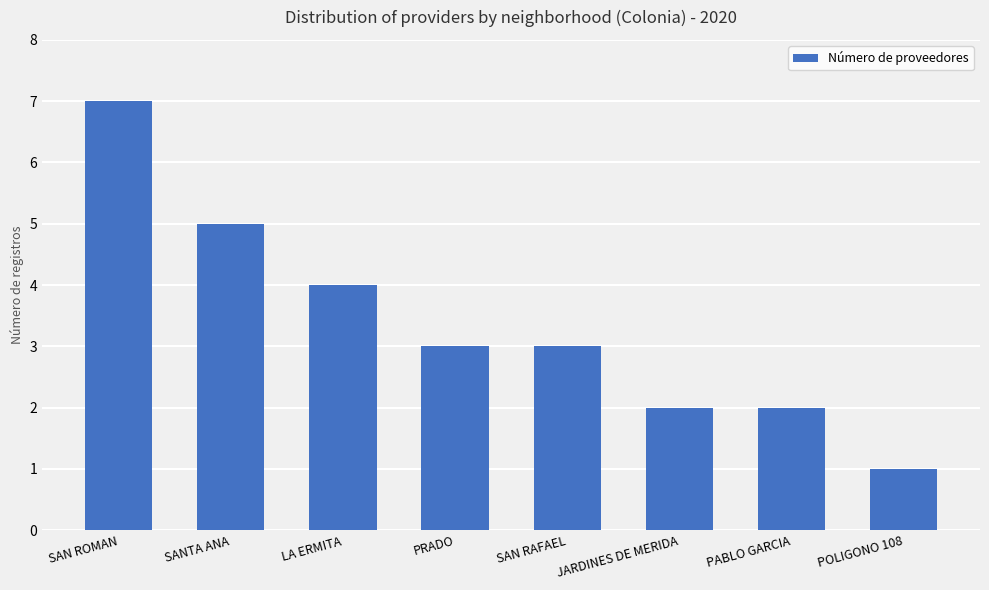

The value at JARDINES DE MERIDA is 2. True or false?

True